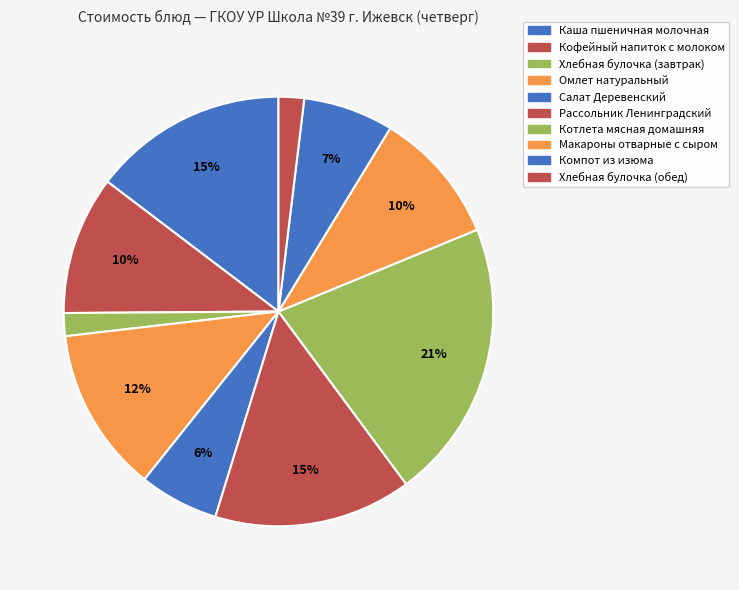

How many segments does this pie chart have?

10